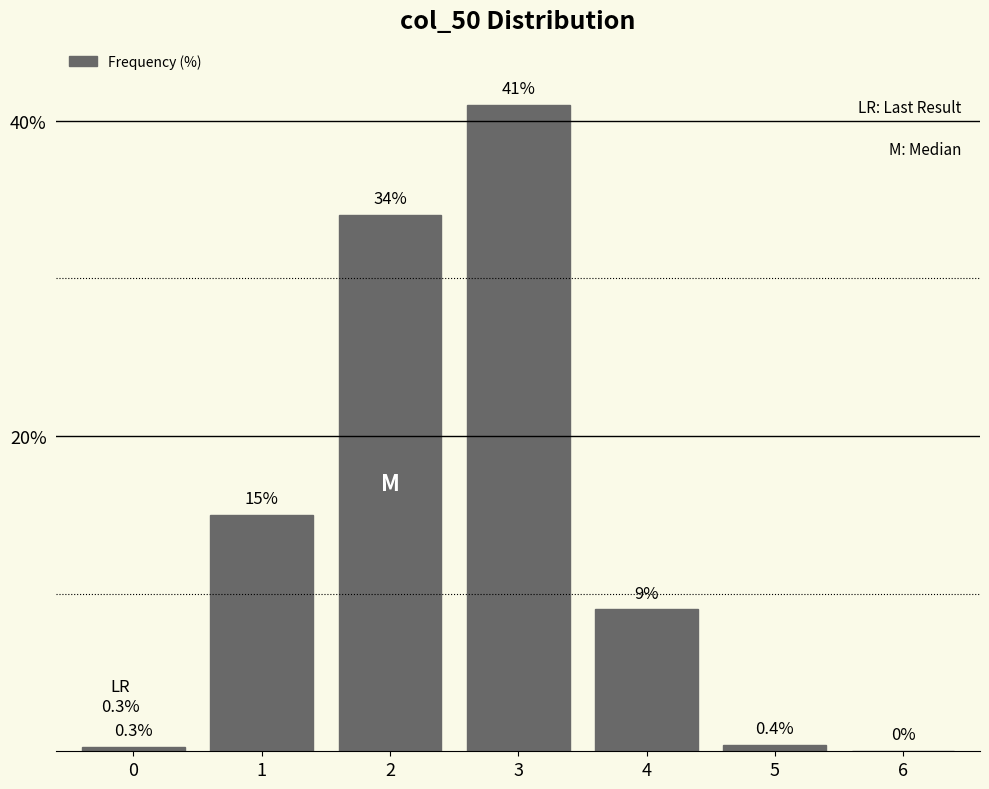

Reading left to right, transcribe all the data shown in this chart.

0=0.3	1=15.0	2=34.0	3=41.0	4=9.0	5=0.4	6=0.0